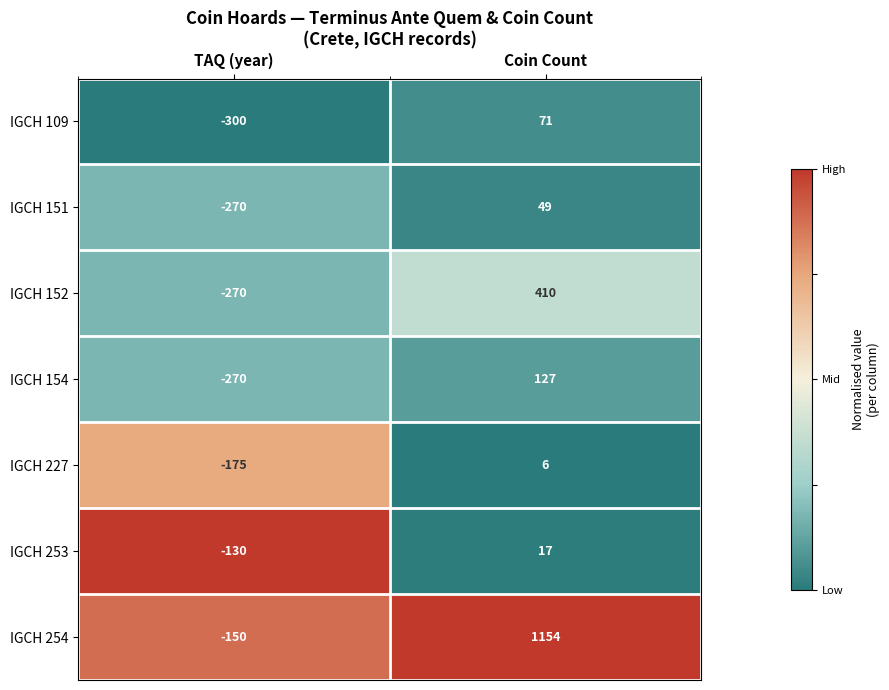

What is the sum of all IGCH 227 values?

-169